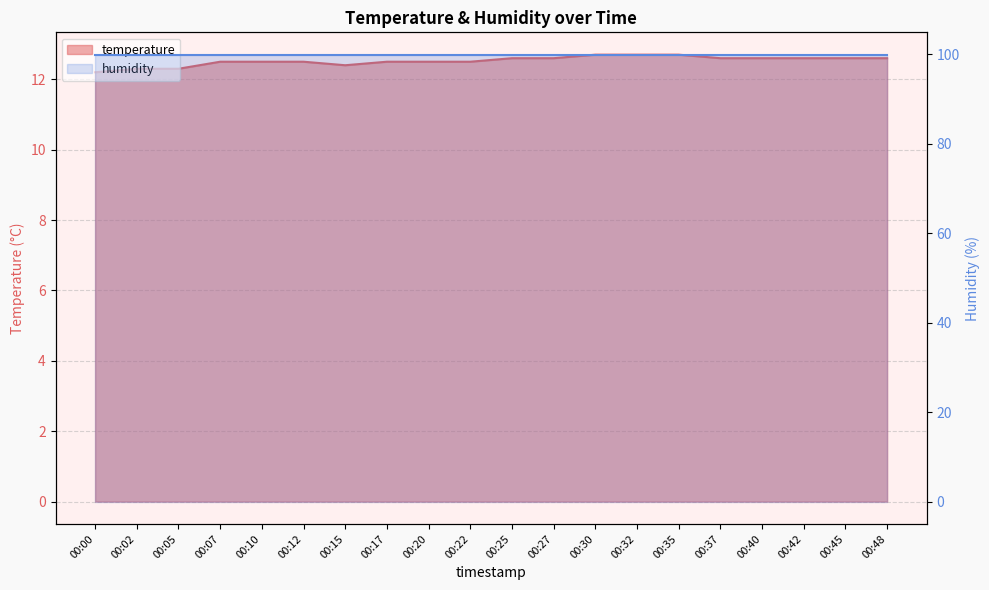

What is the sum of the values at 00:20 and 00:25?

25.1